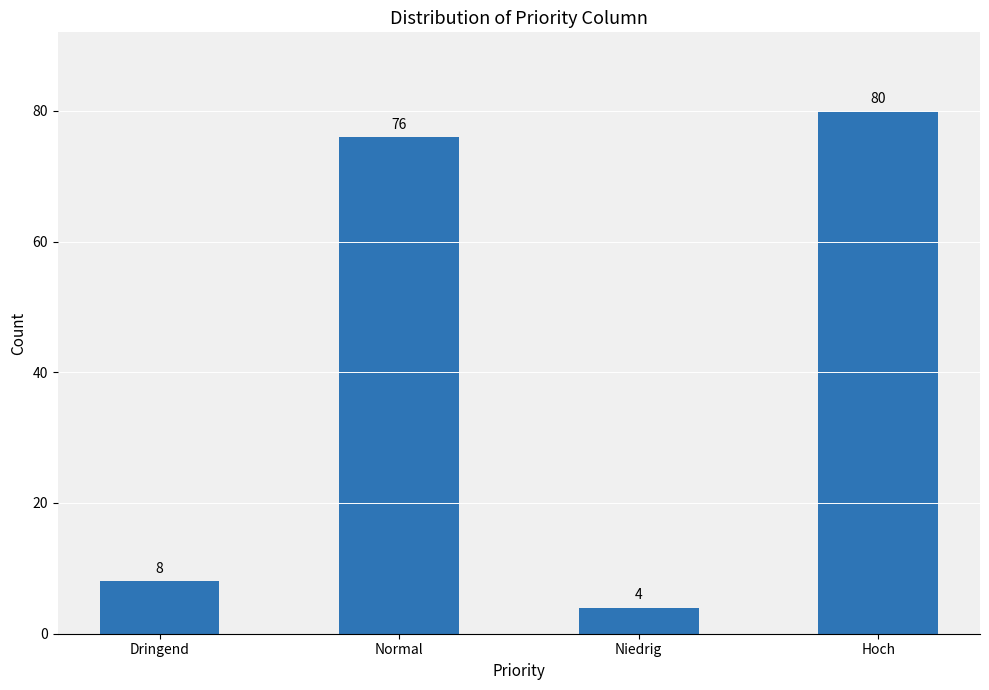

At which category does the chart reach its minimum across all series?

Niedrig